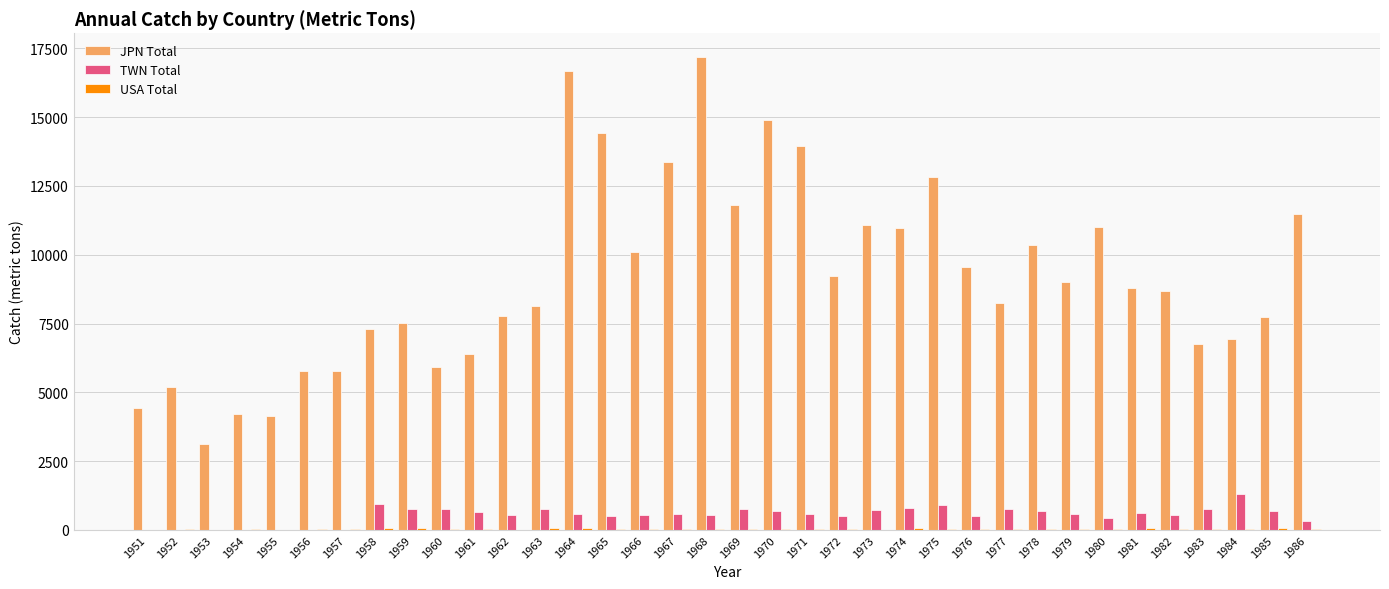

What is the total value across all series at 1951?

4447